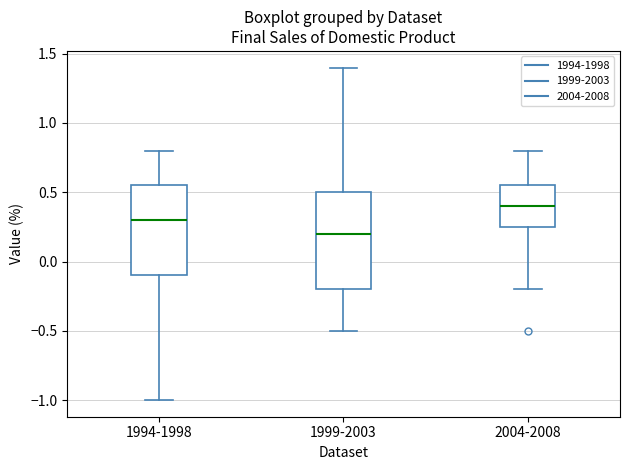

Reading left to right, transcribe this box plot: for each box, give where its median line is, the range the box spans, and where its two whiskers end, as read against the y-axis. The values are not printed on the chart, so give them approximately, as read against the axis.

1994-1998: median 0.30, box -0.10 to 0.55, whiskers -1.00 to 0.80
1999-2003: median 0.20, box -0.20 to 0.50, whiskers -0.50 to 1.40
2004-2008: median 0.40, box 0.25 to 0.55, whiskers -0.20 to 0.80